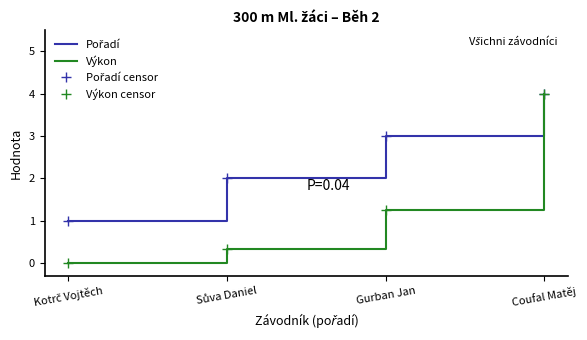

Reading left to right, transcribe all the data shown in this chart.

Pořadí: Kotrč Vojtěch=1.0	Sůva Daniel=2.0	Gurban Jan=3.0	Coufal Matěj=4.0
Pořadí censor: Kotrč Vojtěch=1.0	Sůva Daniel=2.0	Gurban Jan=3.0	Coufal Matěj=4.0
Výkon: Kotrč Vojtěch=0.0	Sůva Daniel=0.3	Gurban Jan=1.2	Coufal Matěj=4.0
Výkon censor: Kotrč Vojtěch=0.0	Sůva Daniel=0.3	Gurban Jan=1.2	Coufal Matěj=4.0